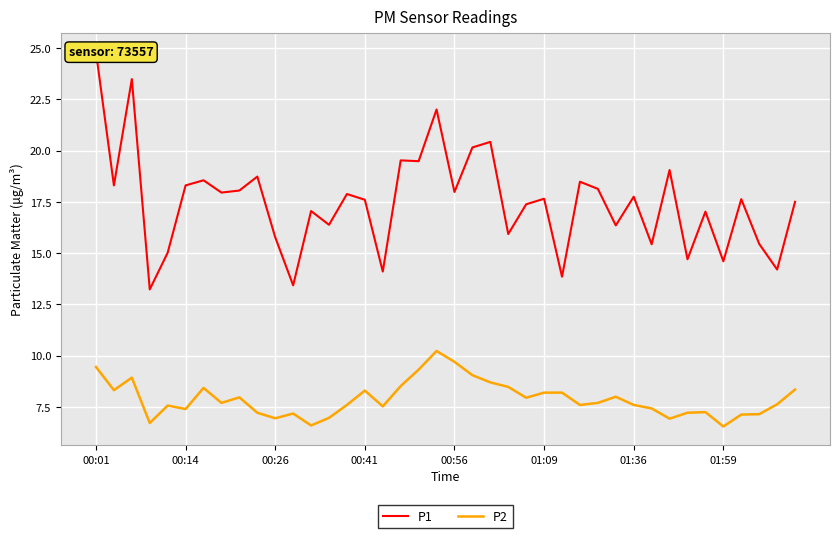

True or false: P1 has more than 2 interior local peaks.

True